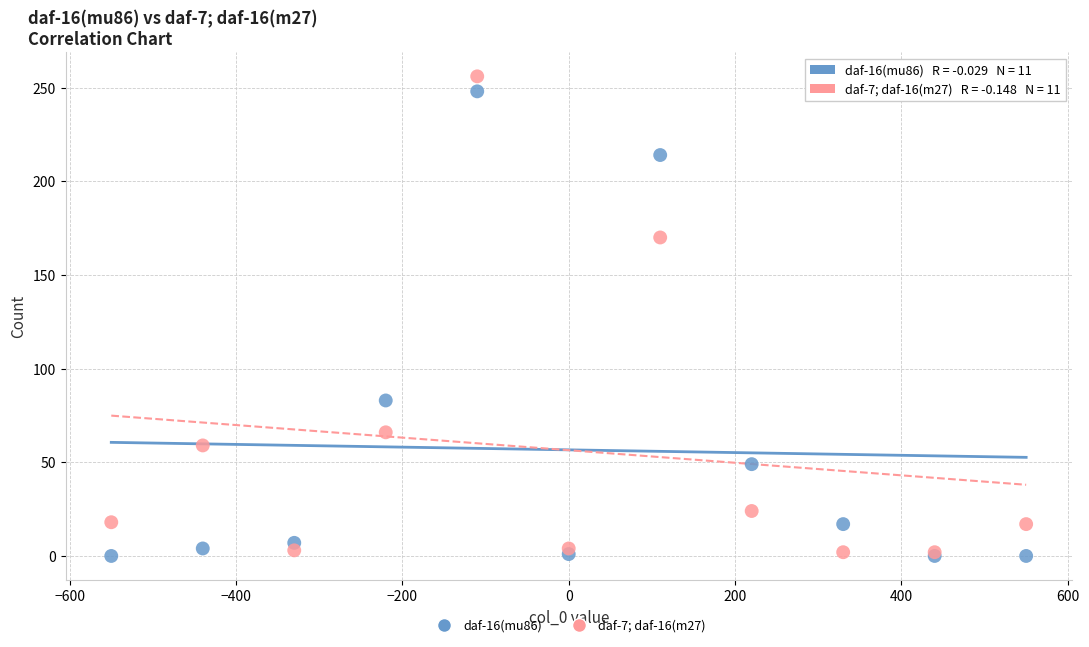

Which series has the largest Y range (max minus min)?

daf-7; daf-16(m27)